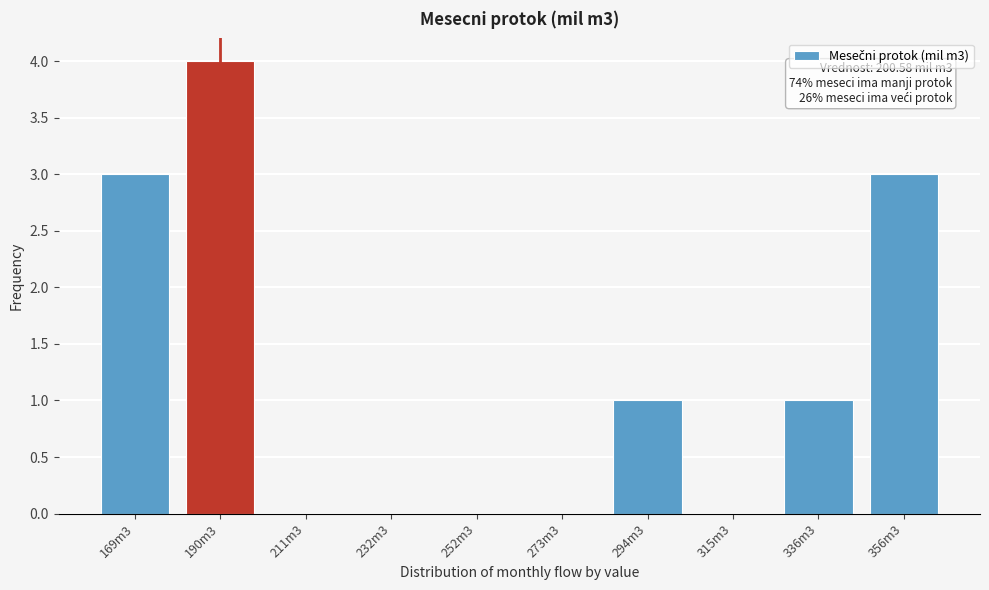

Reading left to right, extract all data points from this chart.

169m3=3	190m3=4	211m3=0	232m3=0	252m3=0	273m3=0	294m3=1	315m3=0	336m3=1	356m3=3